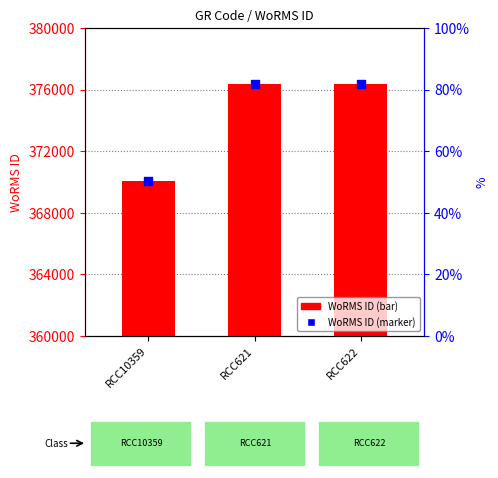

Which series has the largest total across all categories?

WoRMS ID